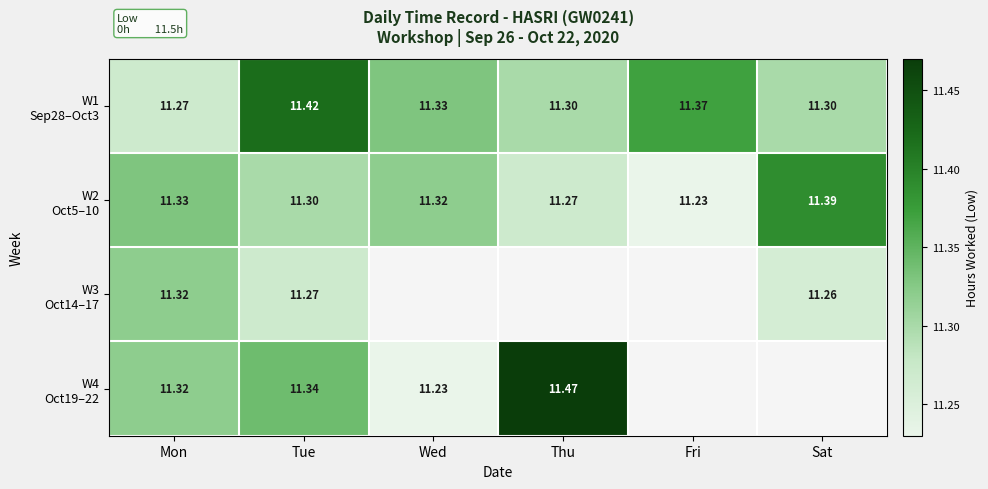

Rank the series at Mon from lowest to highest value.

W1 Sep28–Oct3, W3 Oct14–17, W4 Oct19–22, W2 Oct5–10